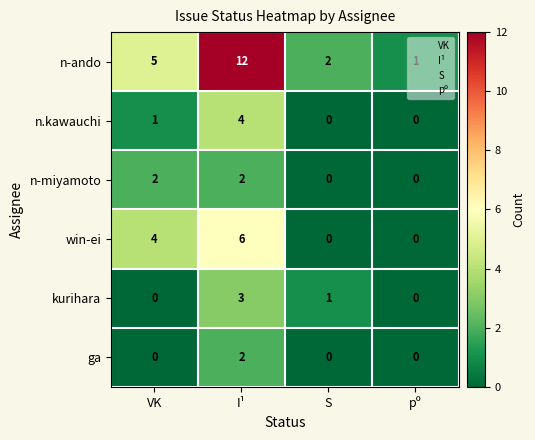

At which category is the sum across all series the highest?

I¹